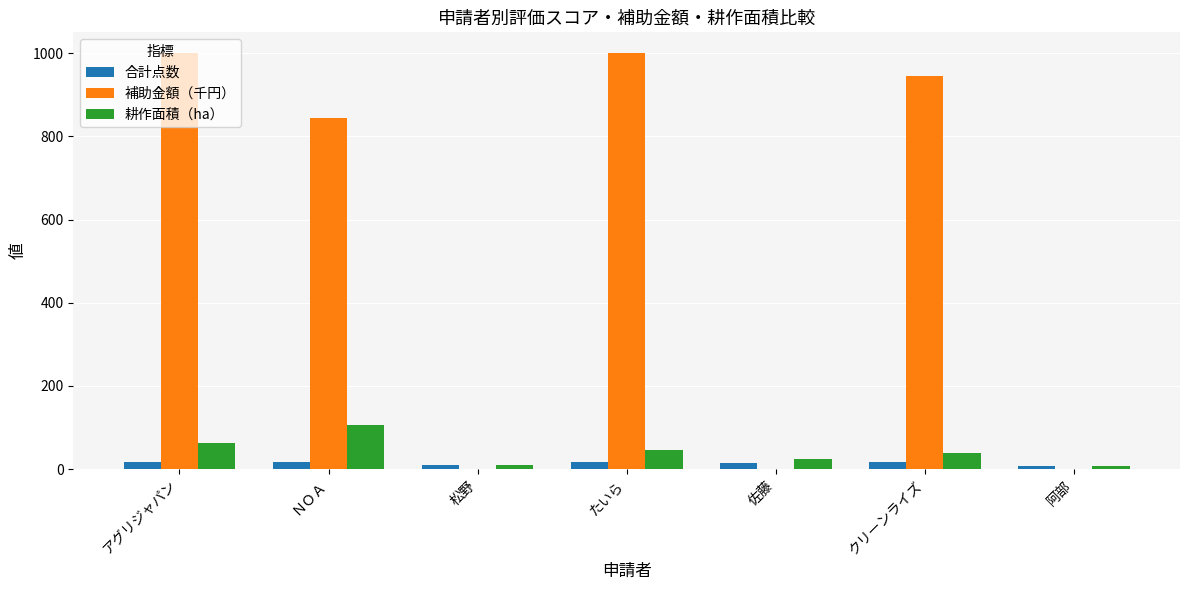

Where does the 耕作面積（ha） series first go above 40?

アグリジャパン